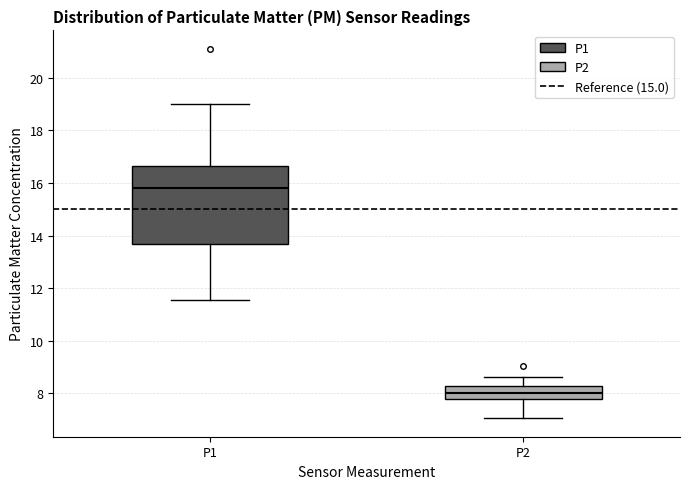

Comparing the boxes themselves (not the whiskers), which one is the tallest?

P1